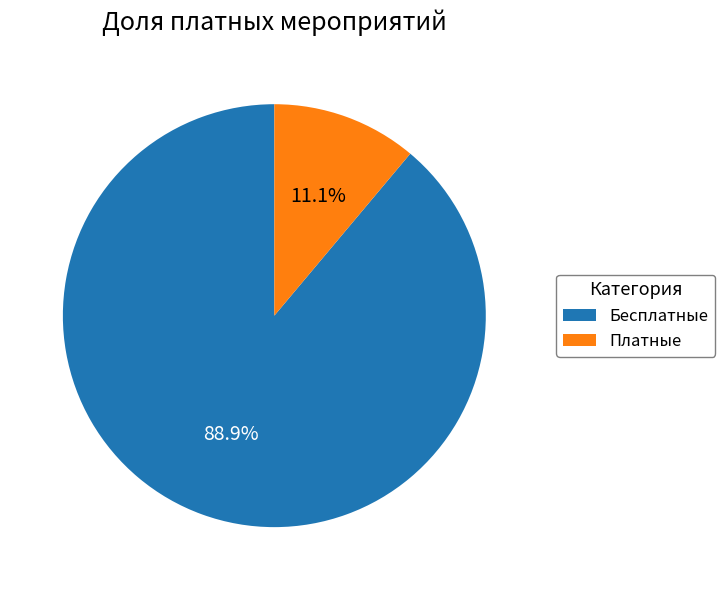

Which has a higher value, Бесплатные or Платные?

Бесплатные